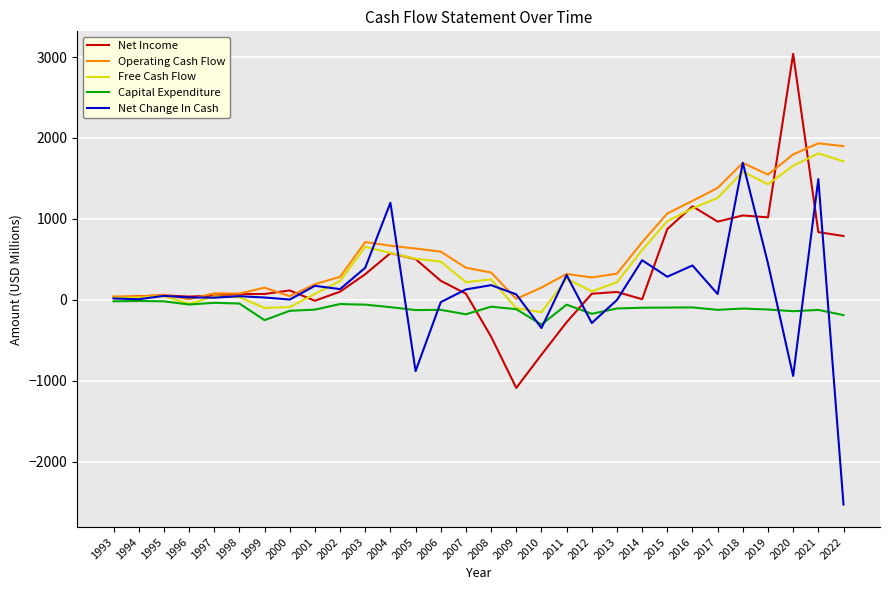

Is the value of Net Change In Cash at 2001 greater than the value of Net Income at 2008?

Yes